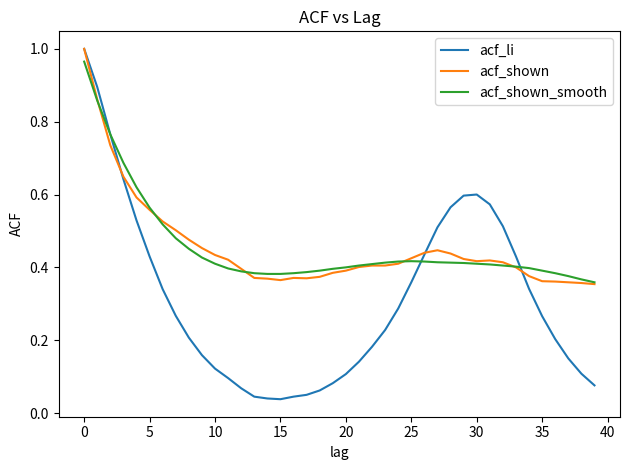

Which series has the largest range (max minus min)?

acf_li